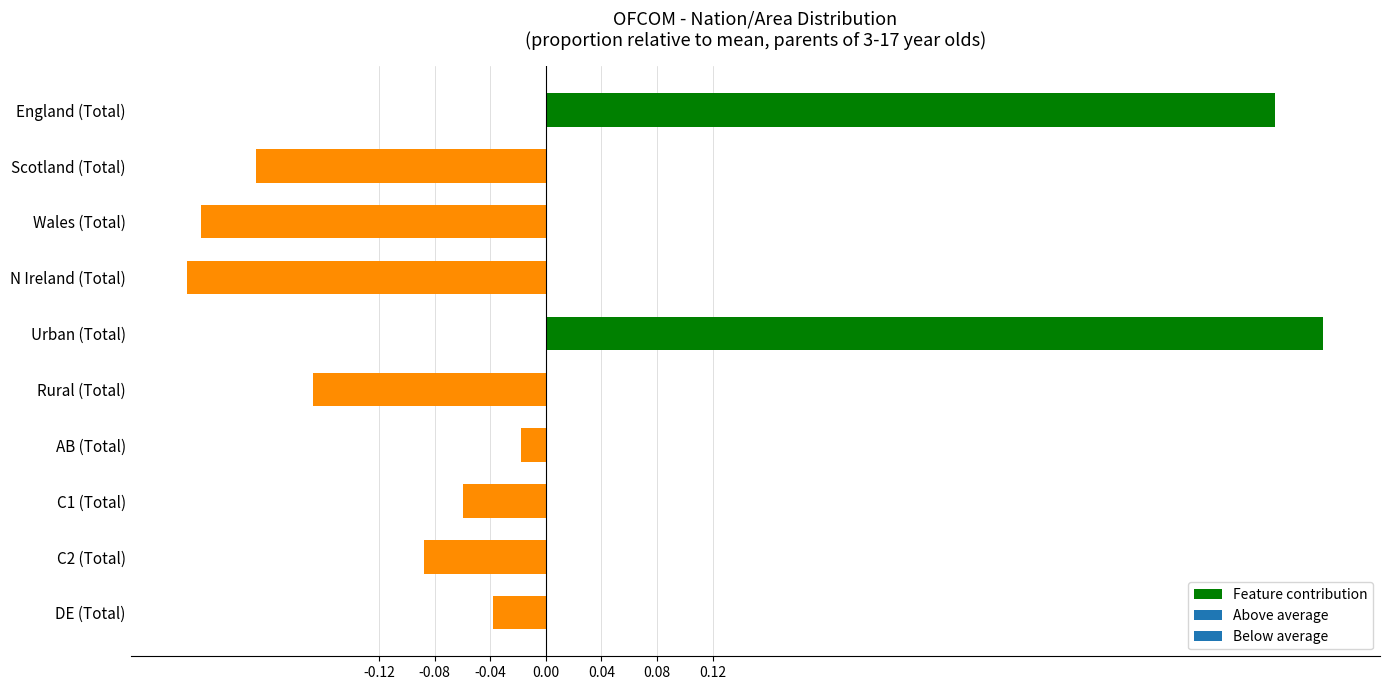

What is the difference between the maximum and second lowest values?

0.8